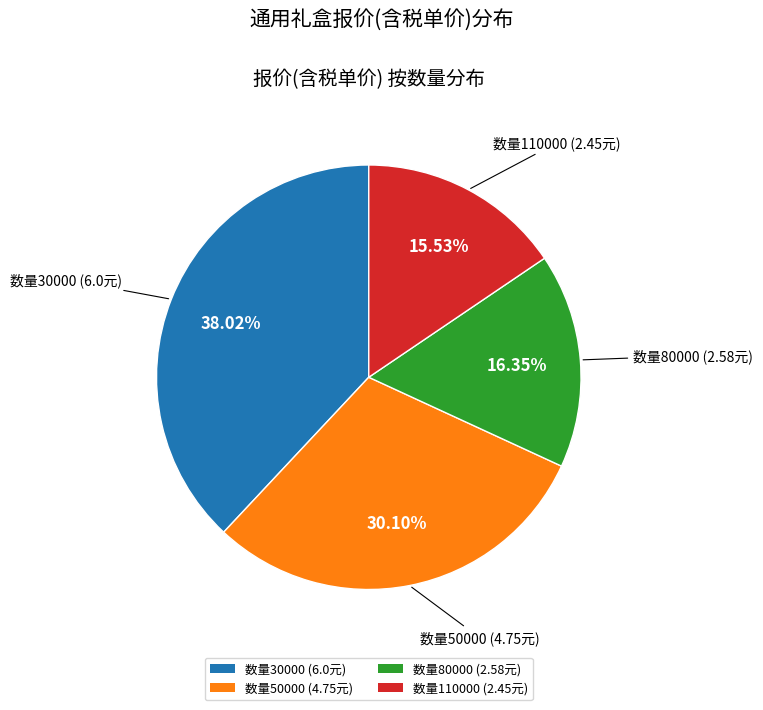

Count the number of slices in the pie.

4